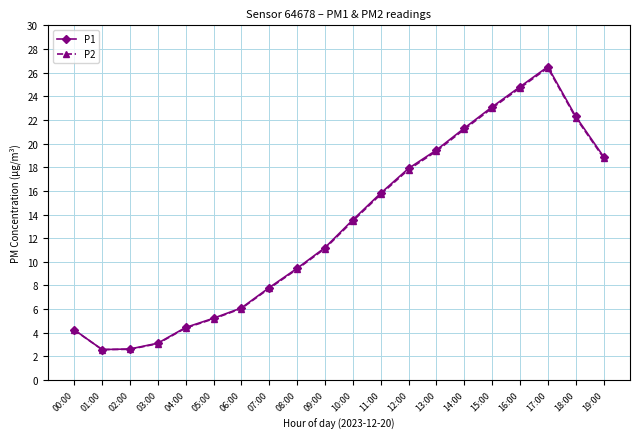

Which series changed the most between 05:00 and 12:00?

P1